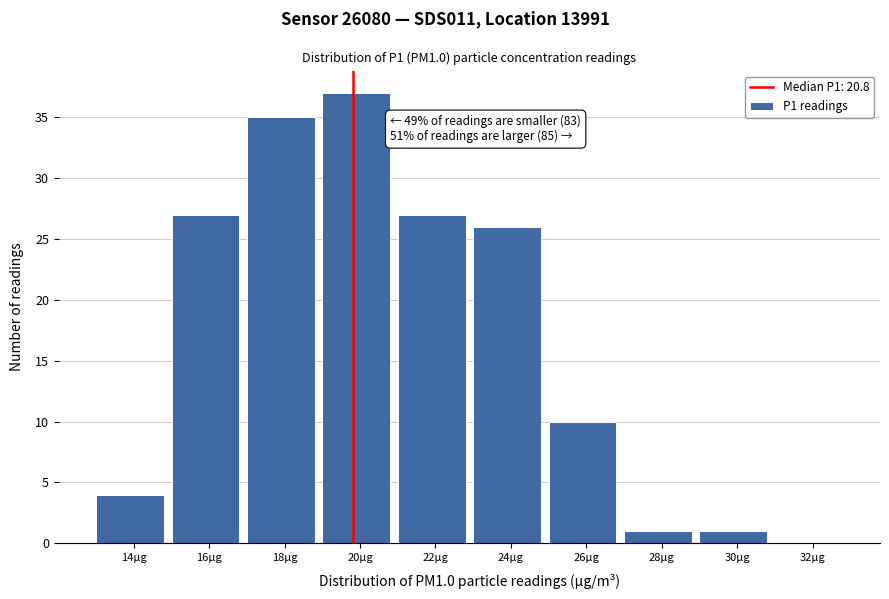

Reading left to right, what are all the values shown in this chart?

14µg=4	16µg=27	18µg=35	20µg=37	22µg=27	24µg=26	26µg=10	28µg=1	30µg=1	32µg=0